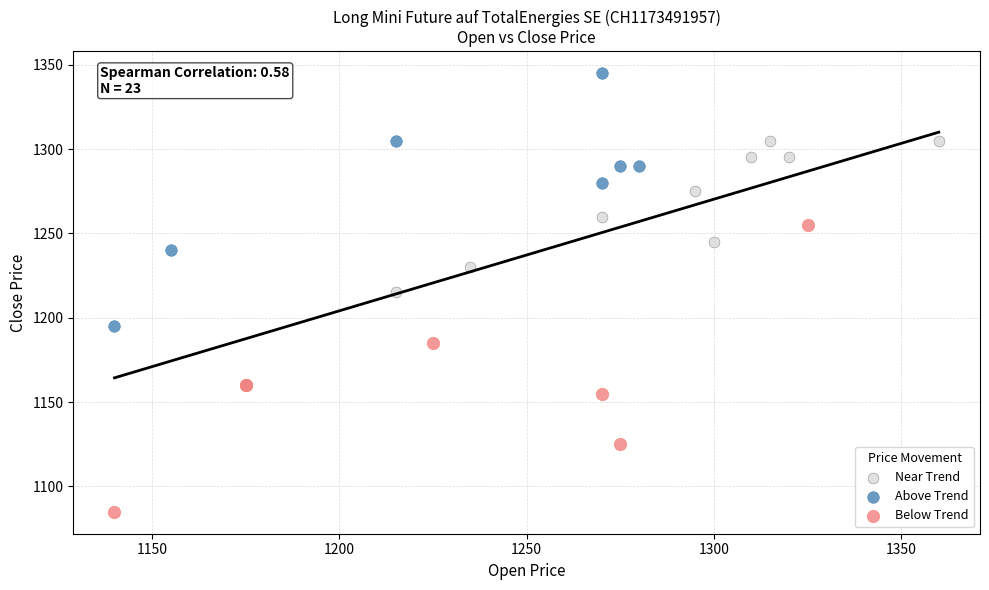

Which series has the widest spread of Y values?

Below Trend